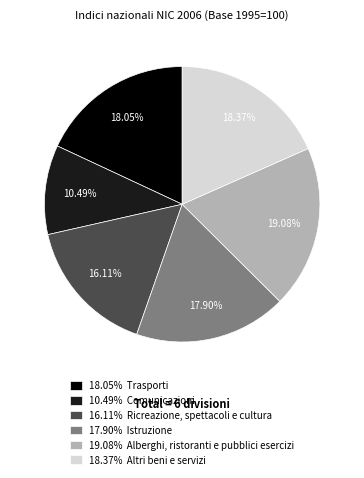

Is 19.08% Alberghi, ristoranti e pubblici esercizi the majority of the pie?

No